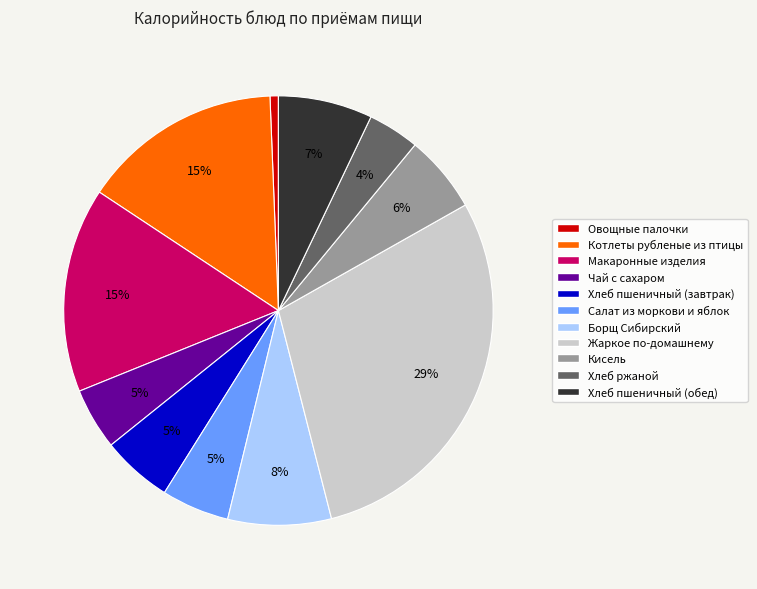

Is the sum of Котлеты рубленые из птицы and Хлеб ржаной greater than half?

No